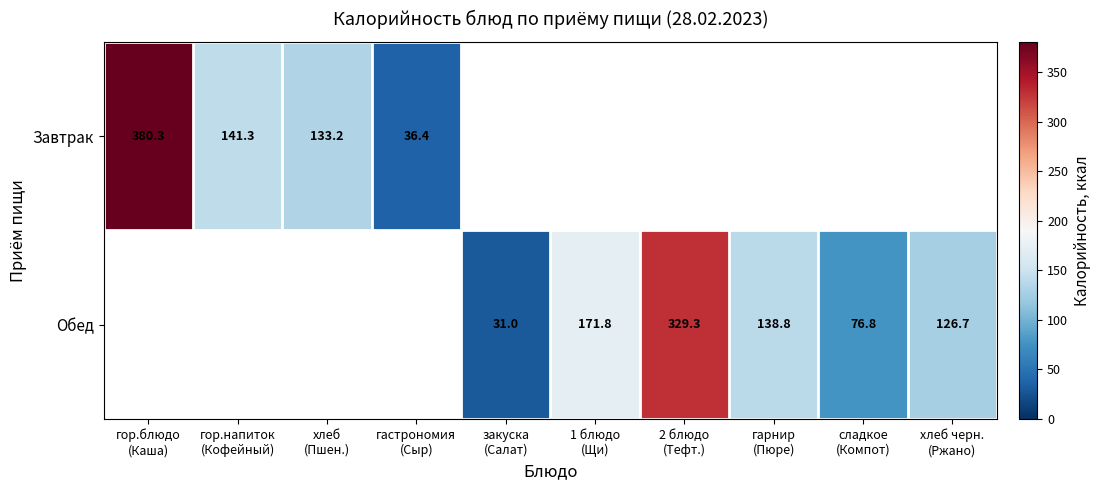

Which series has the largest range (max minus min)?

Завтрак